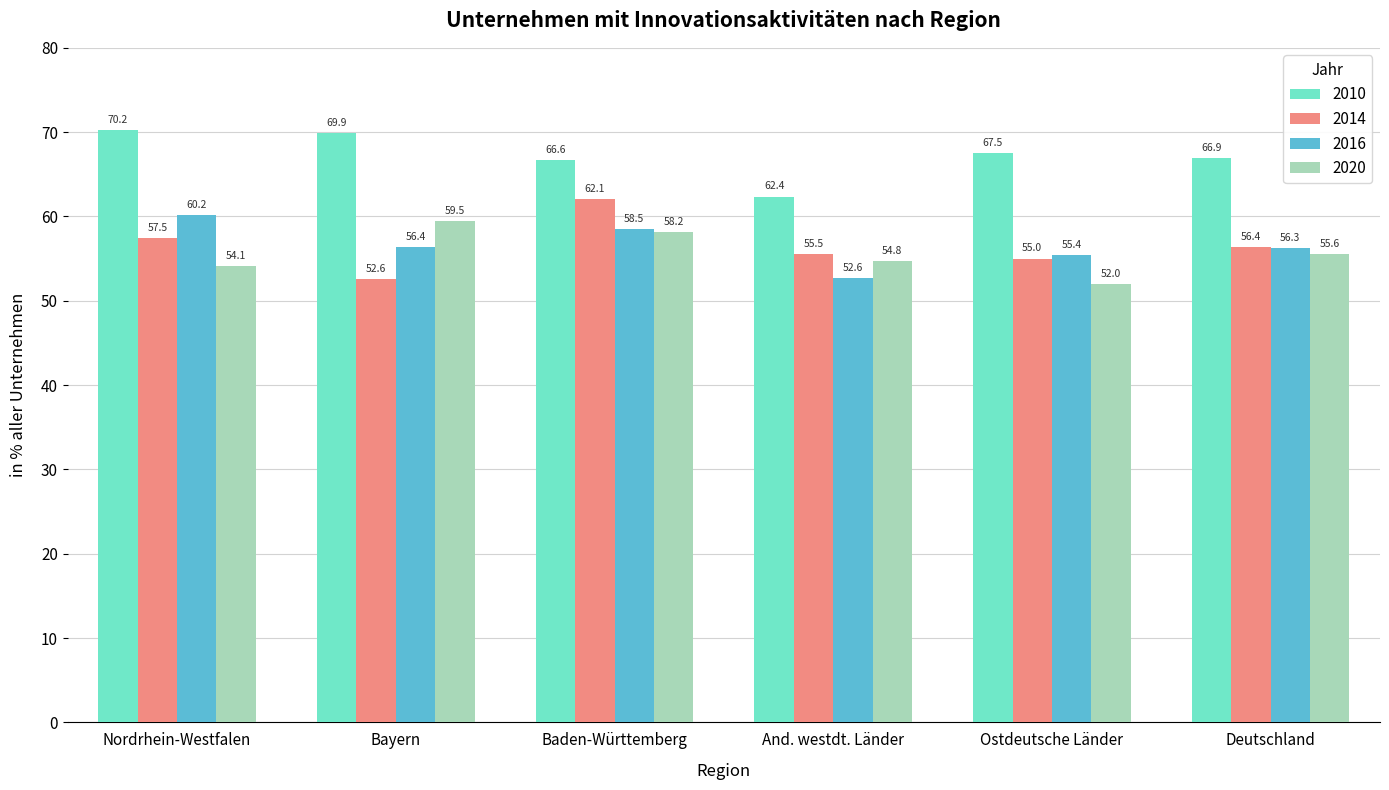

Which series has the widest spread of values?

2014